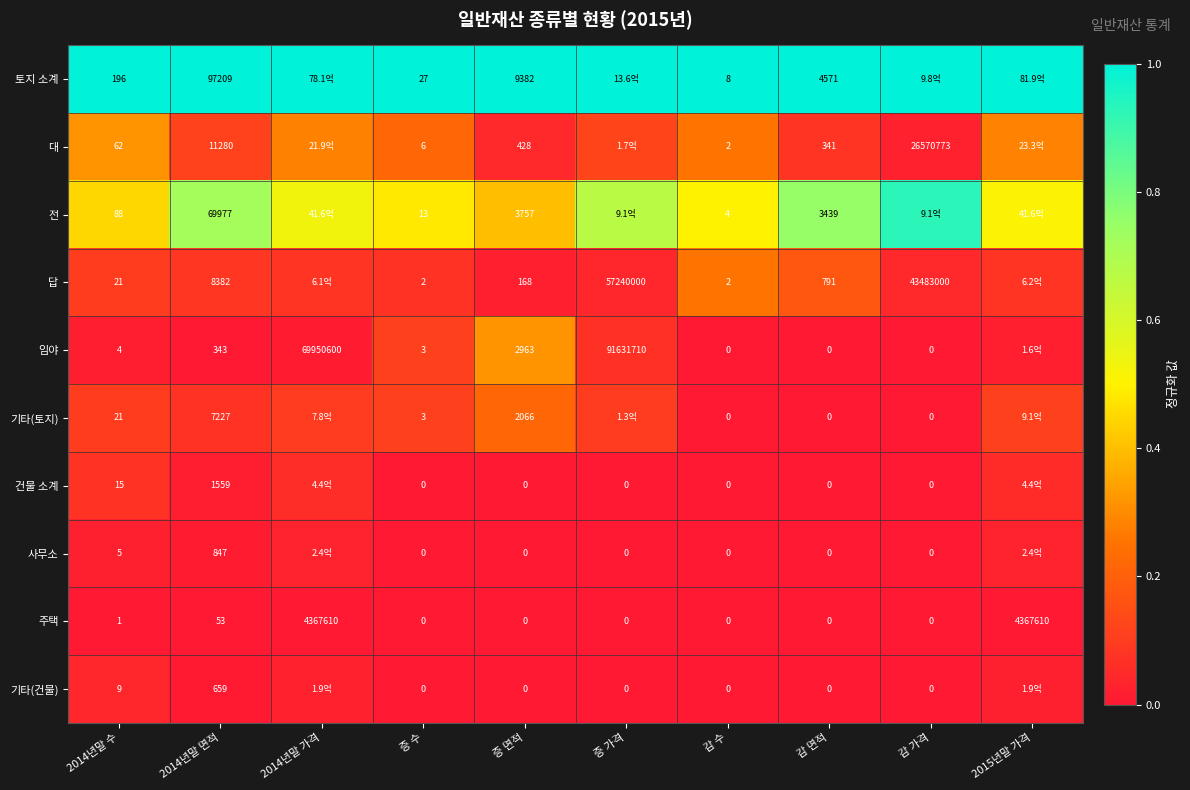

Is the value of 토지 소계 at 증 가격 greater than the value of 임야 at 감 면적?

Yes